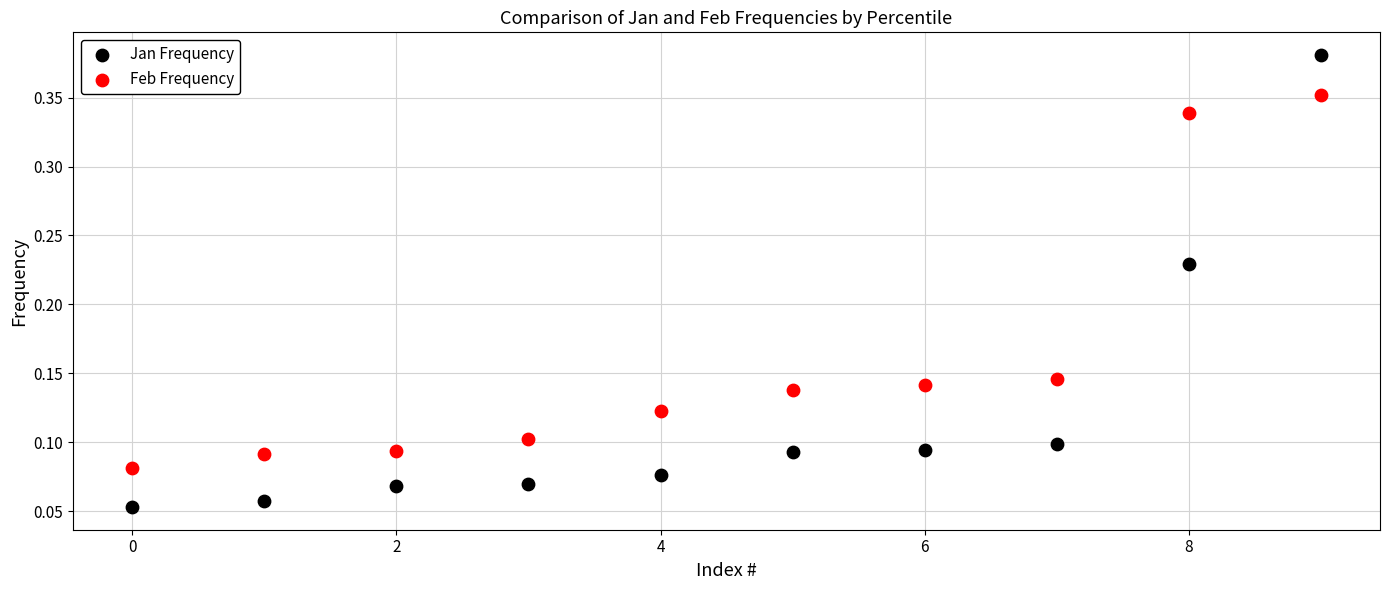

Which series reaches the maximum Y coordinate?

Jan Frequency